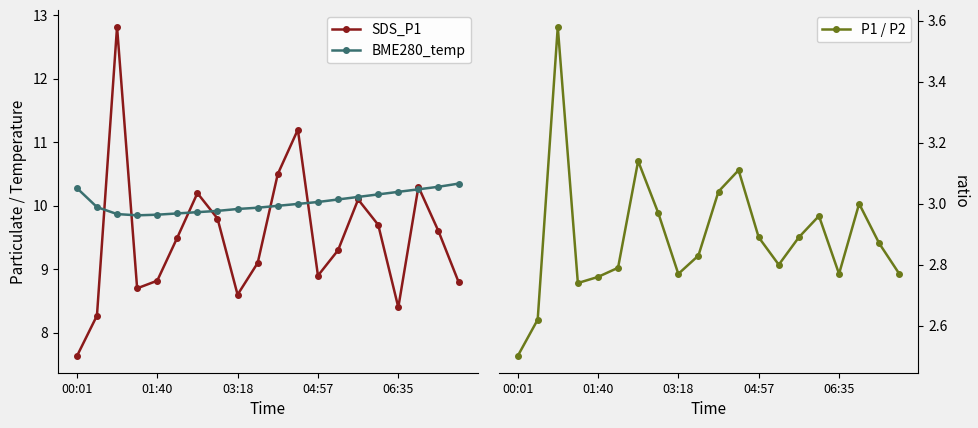

What is the greatest value displayed?

12.8